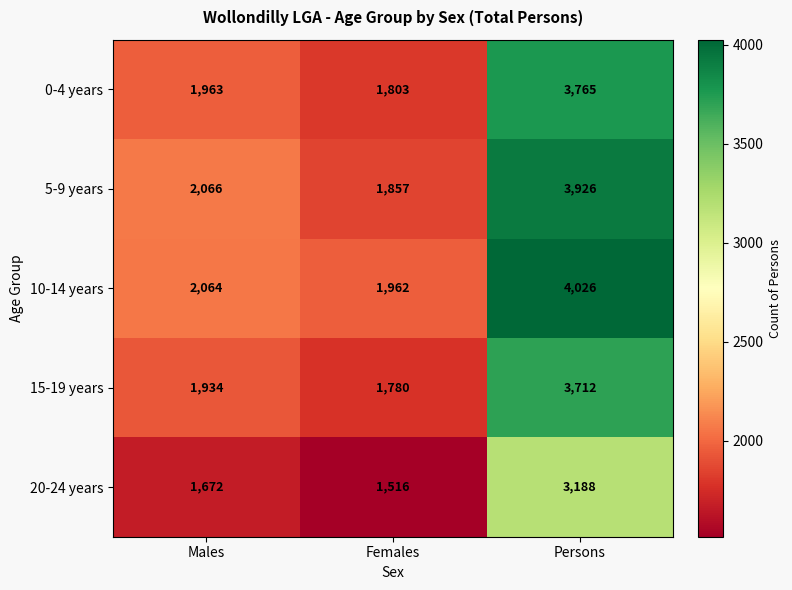

How many values in the 10-14 years series are below 2064?

1